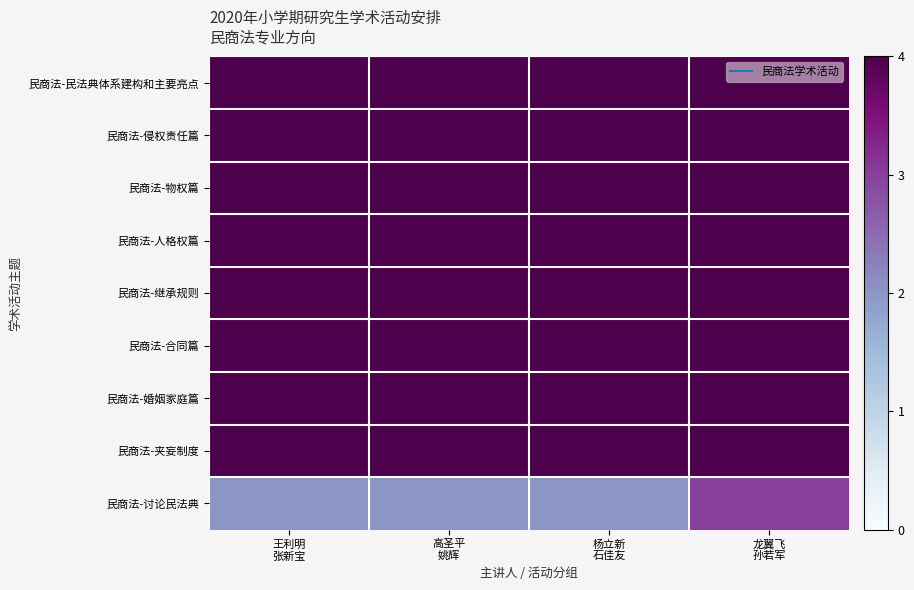

Reading left to right, transcribe all the data shown in this chart.

民商法-民法典体系建构和主要亮点: 王利明
张新宝=4	高圣平
姚辉=4	杨立新
石佳友=4	龙翼飞
孙若军=4
民商法-侵权责任篇: 王利明
张新宝=4	高圣平
姚辉=4	杨立新
石佳友=4	龙翼飞
孙若军=4
民商法-物权篇: 王利明
张新宝=4	高圣平
姚辉=4	杨立新
石佳友=4	龙翼飞
孙若军=4
民商法-人格权篇: 王利明
张新宝=4	高圣平
姚辉=4	杨立新
石佳友=4	龙翼飞
孙若军=4
民商法-继承规则: 王利明
张新宝=4	高圣平
姚辉=4	杨立新
石佳友=4	龙翼飞
孙若军=4
民商法-合同篇: 王利明
张新宝=4	高圣平
姚辉=4	杨立新
石佳友=4	龙翼飞
孙若军=4
民商法-婚姻家庭篇: 王利明
张新宝=4	高圣平
姚辉=4	杨立新
石佳友=4	龙翼飞
孙若军=4
民商法-夹妄制度: 王利明
张新宝=4	高圣平
姚辉=4	杨立新
石佳友=4	龙翼飞
孙若军=4
民商法-讨论民法典: 王利明
张新宝=2	高圣平
姚辉=2	杨立新
石佳友=2	龙翼飞
孙若军=3